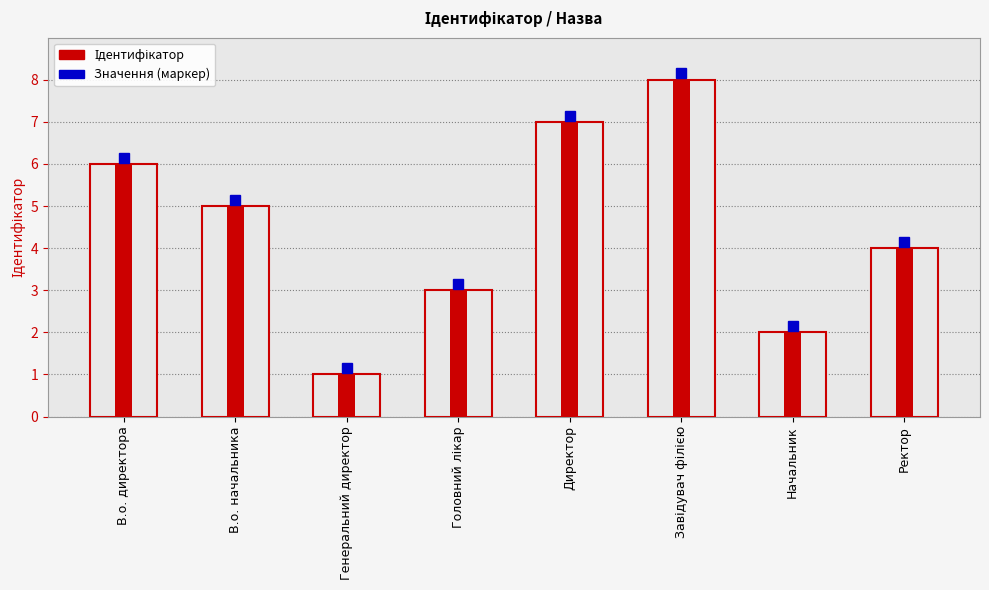

Is it true that the value at Генеральний директор is 1?

False